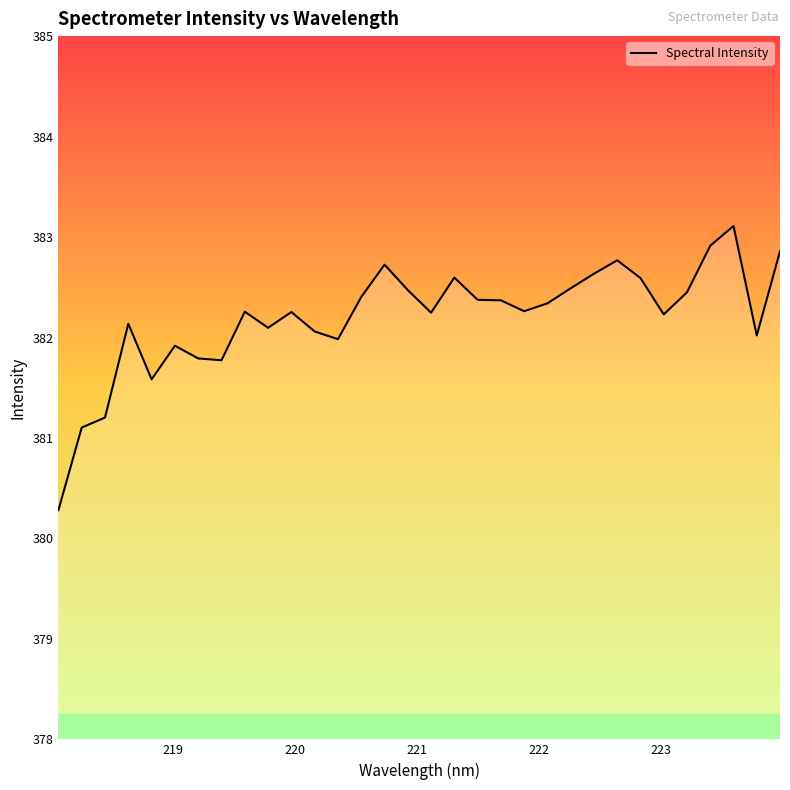

What is the difference between the maximum and minimum values?

2.8